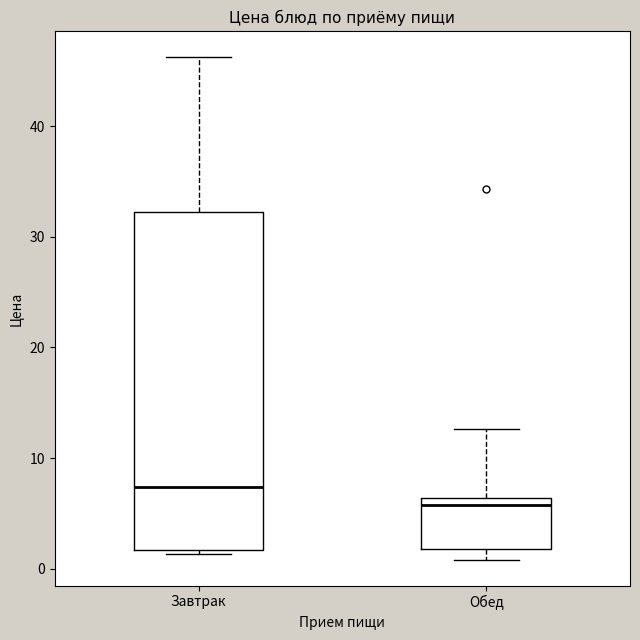

Where does the median line of the box for Завтрак sit on the y-axis? The values are not printed on the chart, so give them approximately, as read against the axis.

7